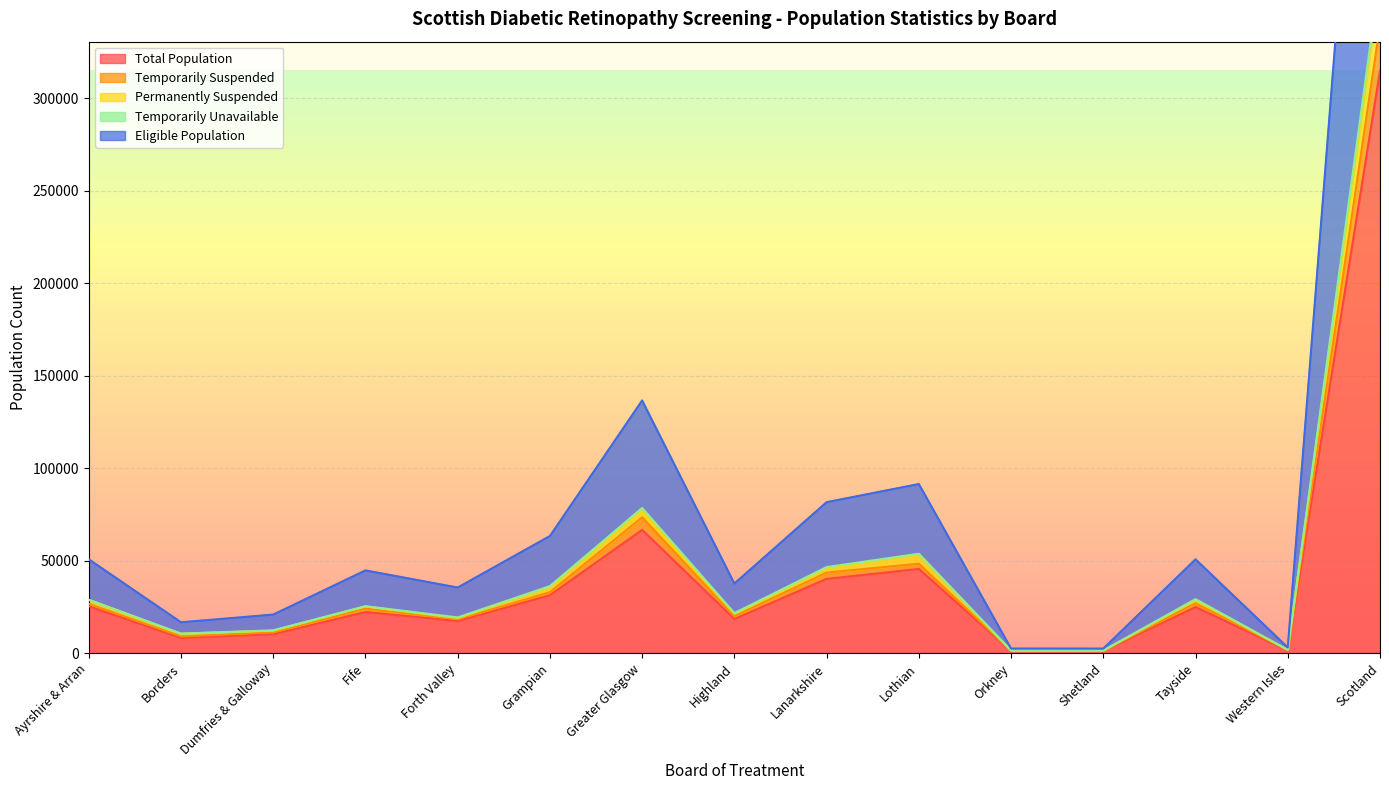

What is the greatest value displayed?

638448